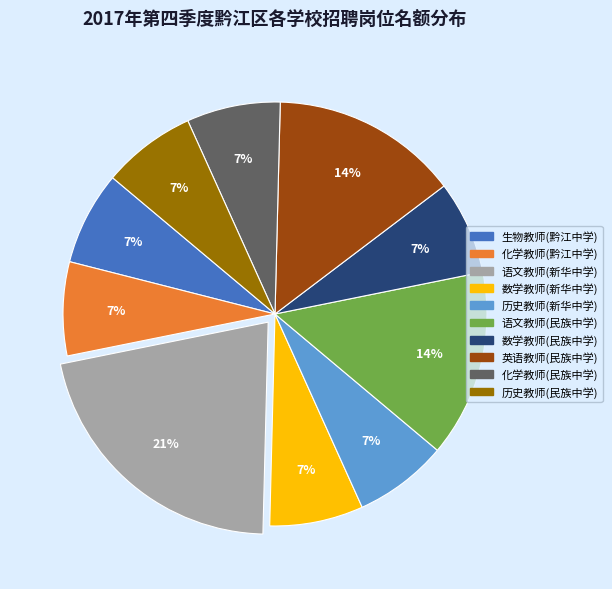

Combined, do 化学教师(民族中学) and 历史教师(民族中学) account for over 50%?

No